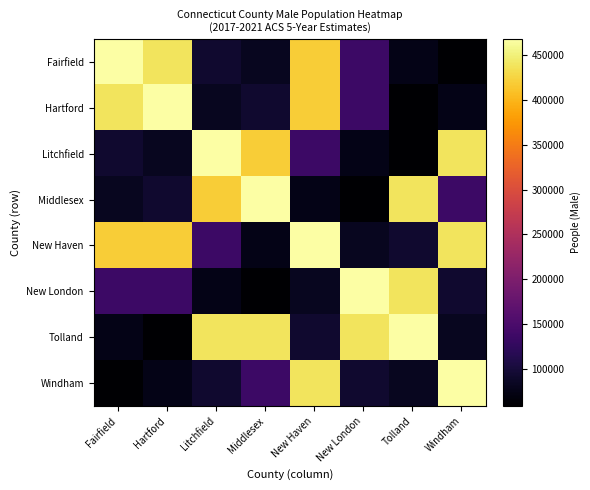

What is the difference between the highest and lowest values at Litchfield?

392773